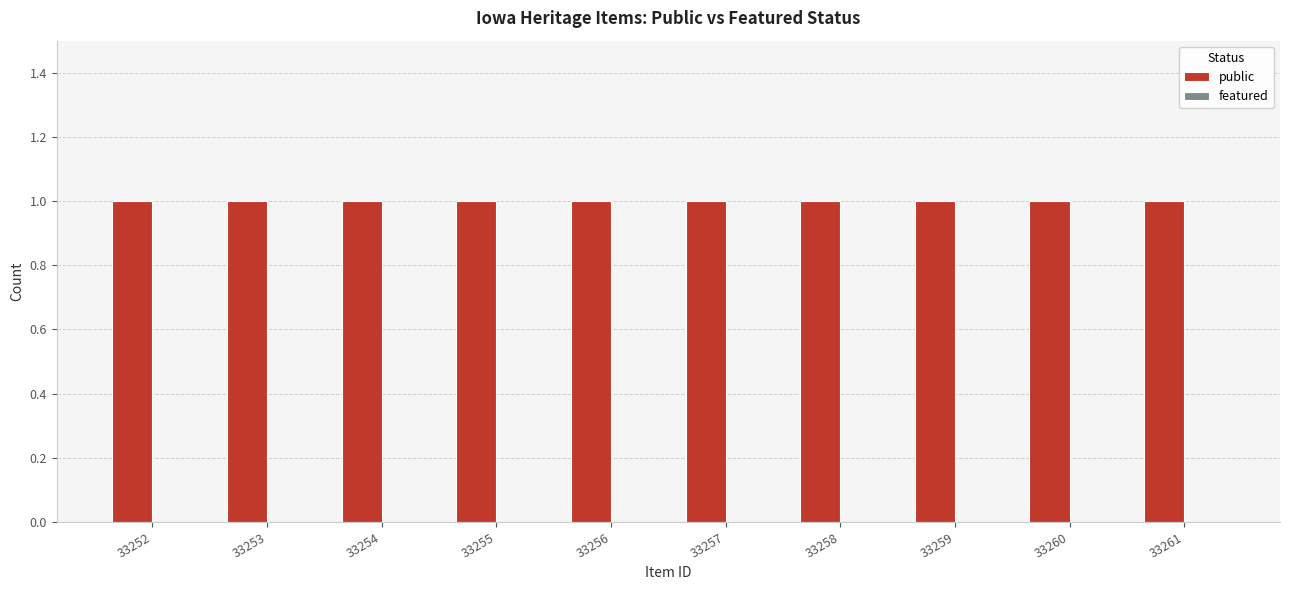

Rank the series by their maximum value, from highest to lowest.

public, featured